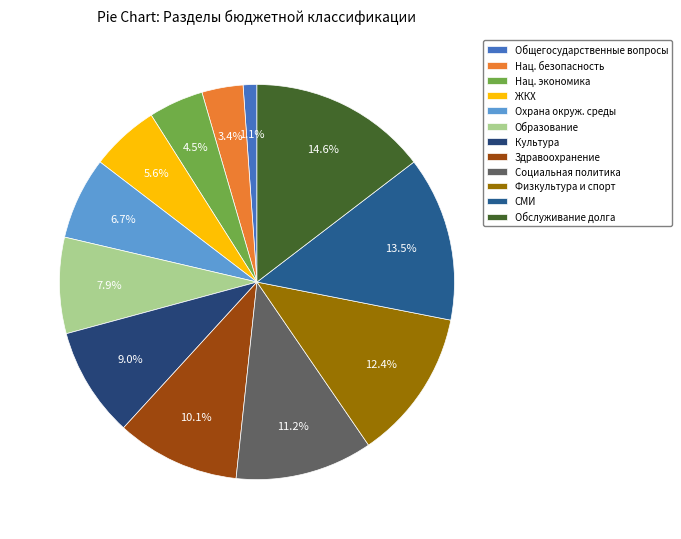

Count the number of slices in the pie.

12